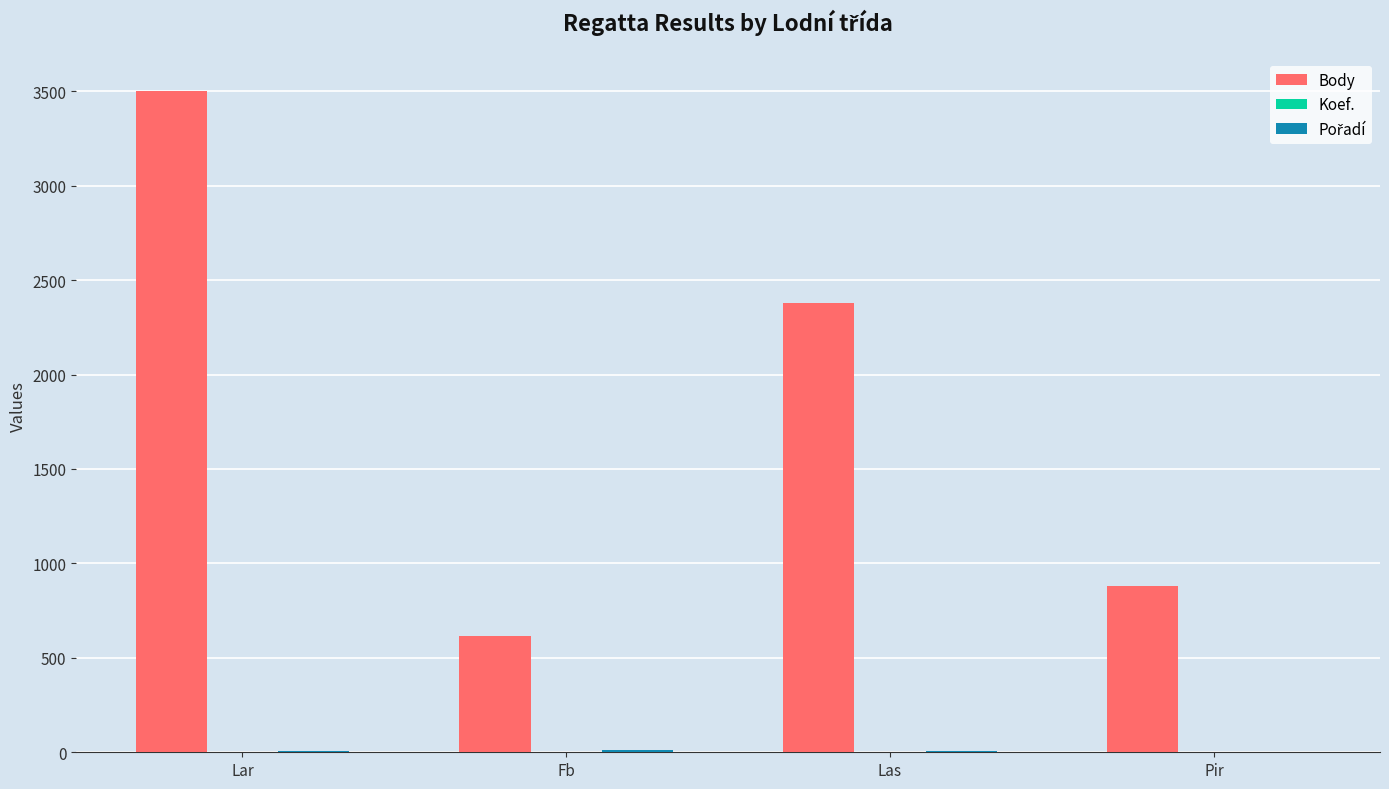

Which series changed the most between Lar and Las?

Body